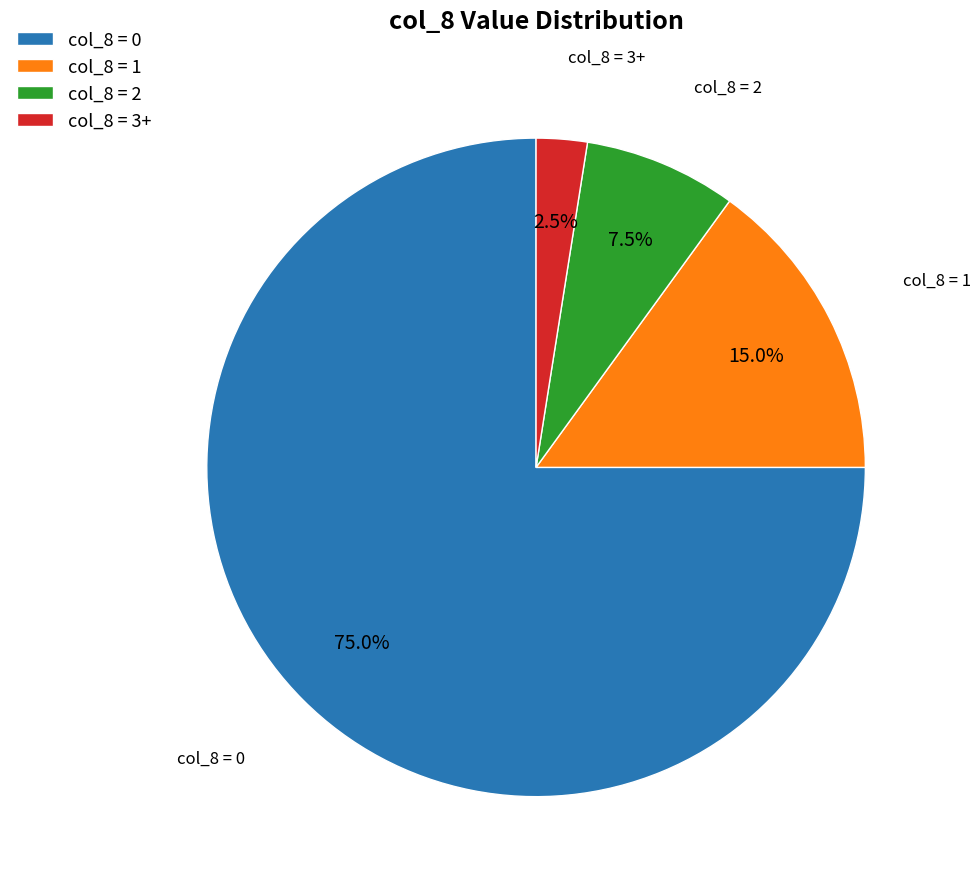

What is the ratio of the value at col_8 = 0 to the value at col_8 = 3+?

30.0